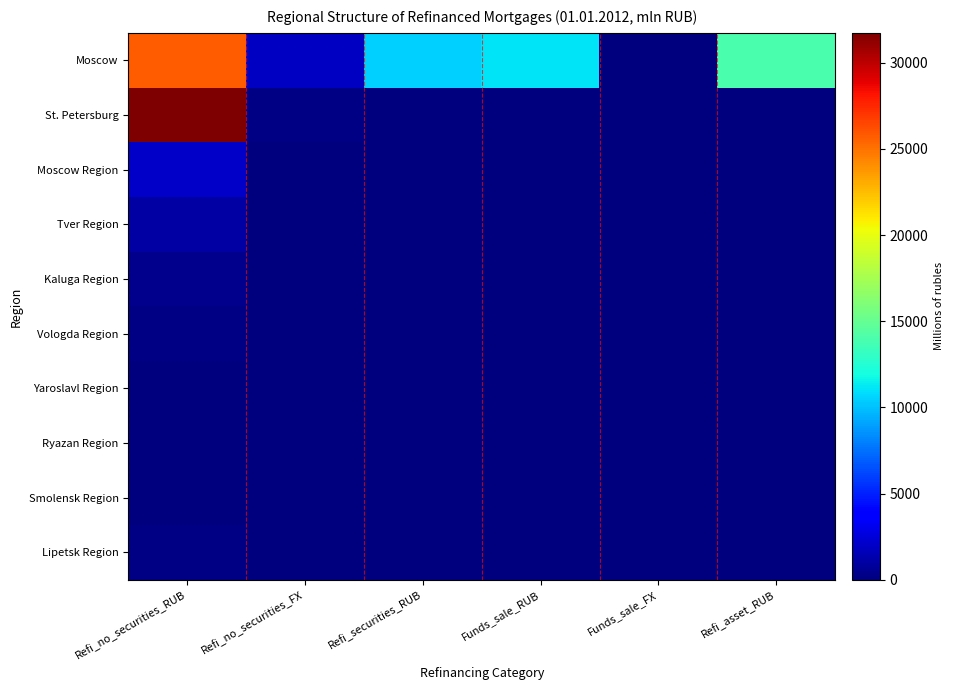

How many series are shown in this chart?

10